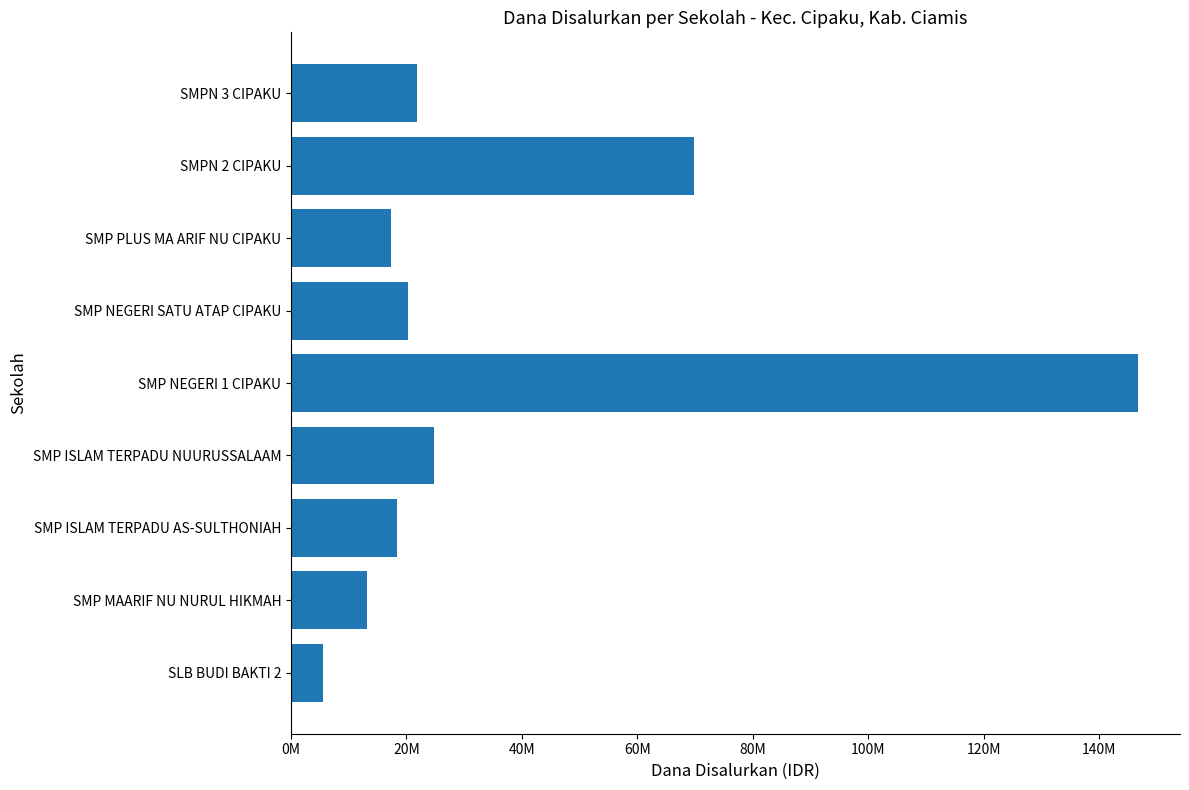

Where is the data nearest to the value 76125000?

SMPN 2 CIPAKU